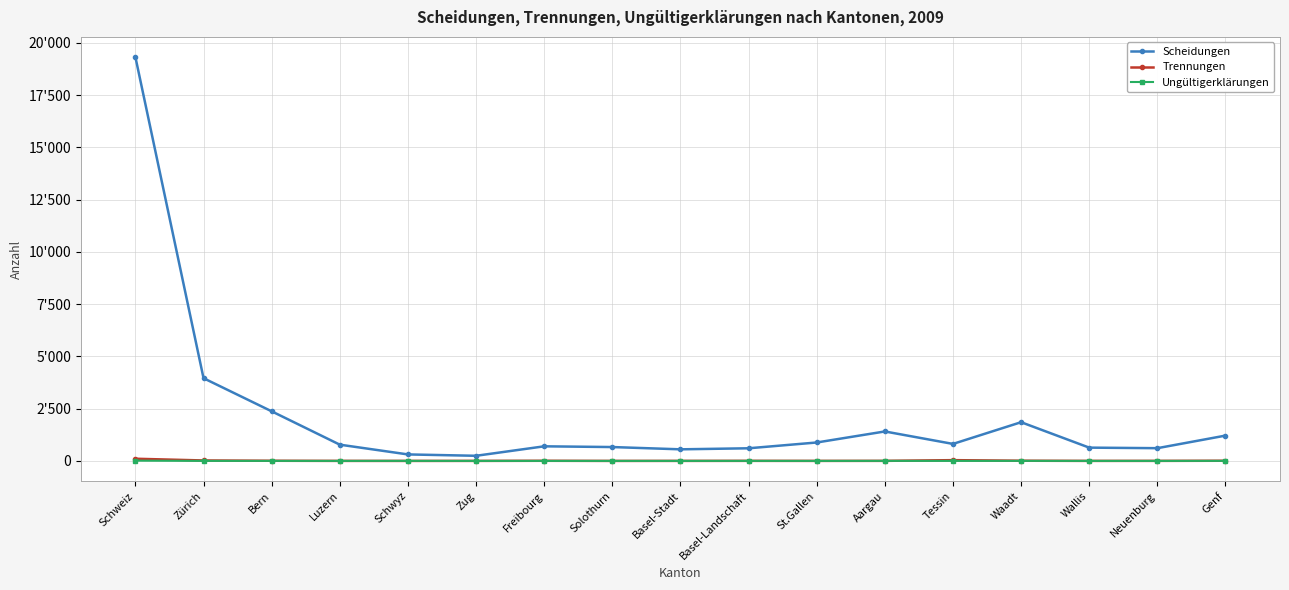

Which category has the highest value across all series?

Schweiz